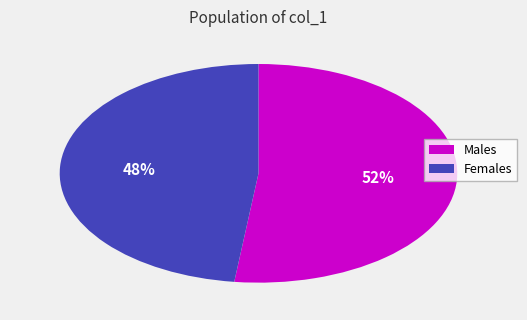

To the nearest percent, what is the difference between the largest and smallest slice percentages?

4%